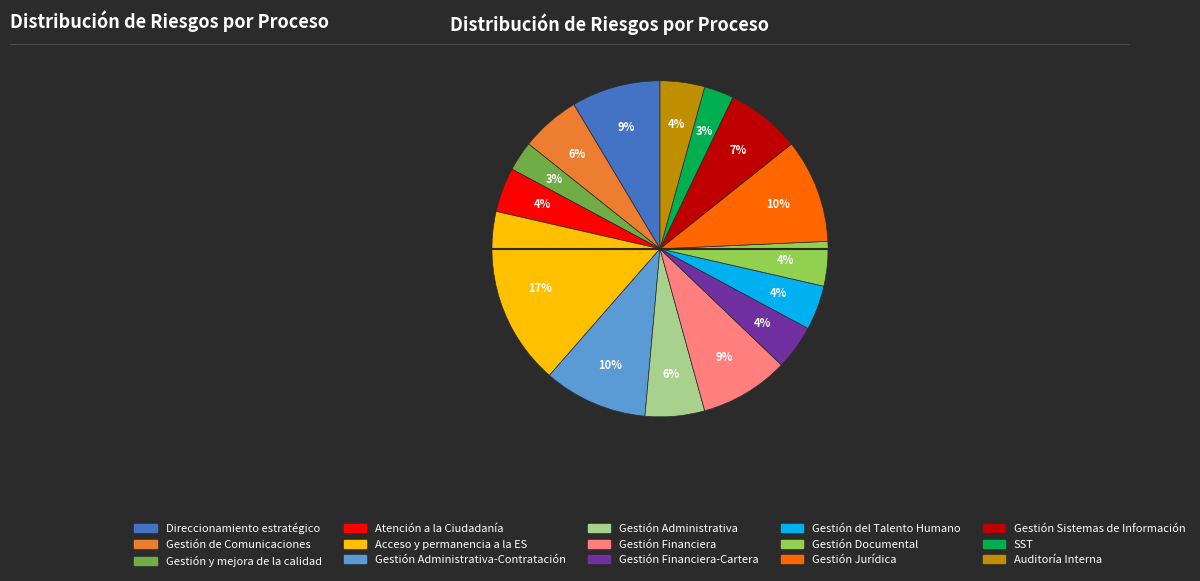

To the nearest percent, what is the difference between the largest and smallest slice percentages?

14%